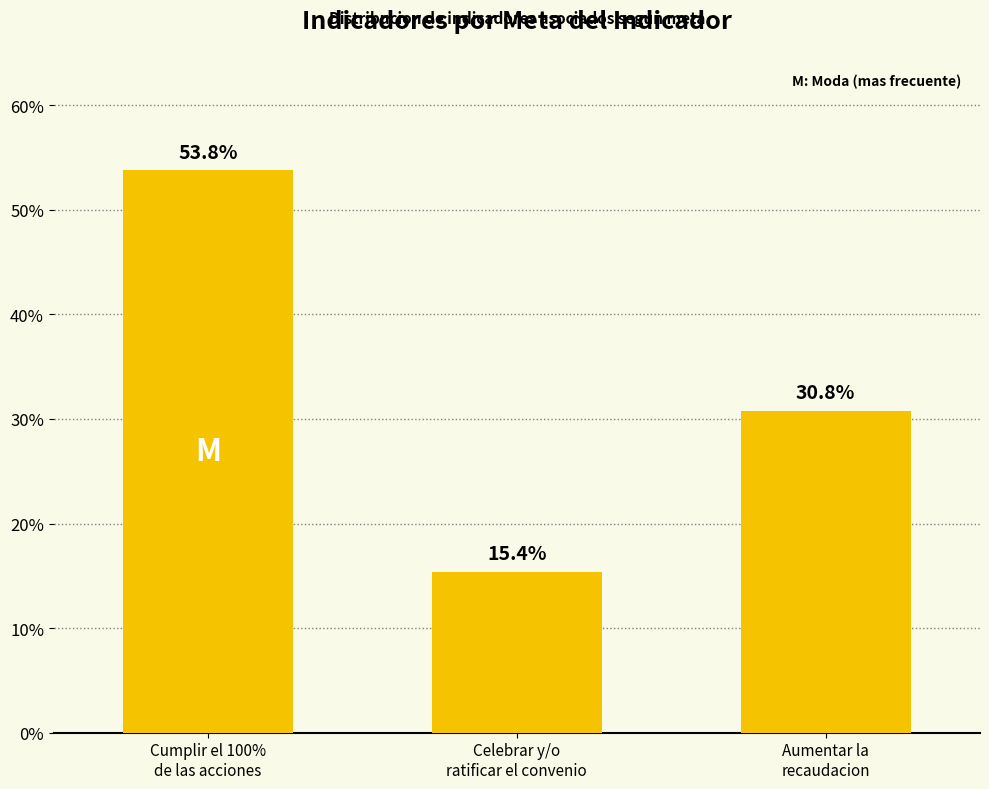

How many bars are there in total?

3